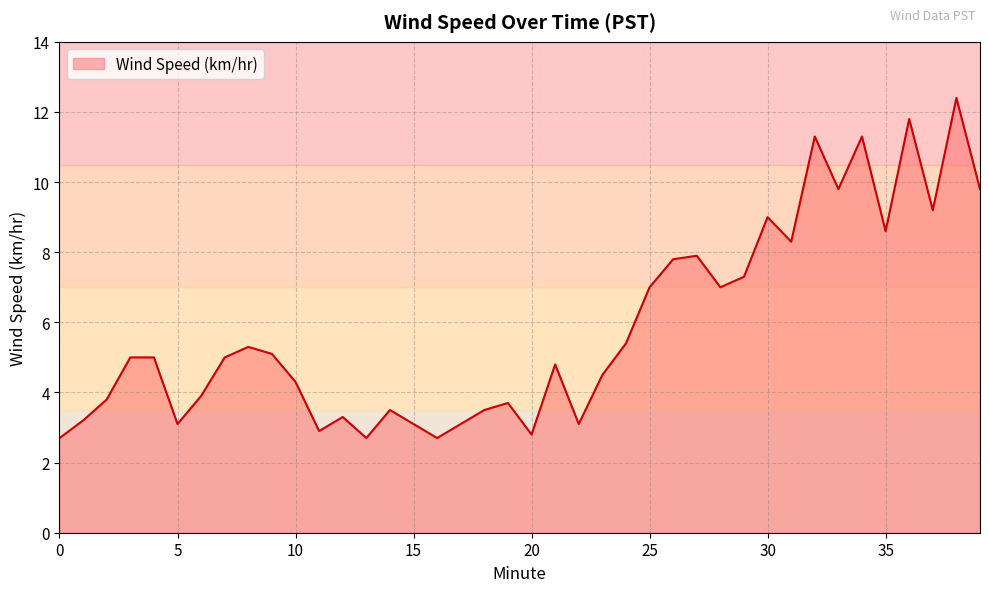

What is the sum of all values?

234.0